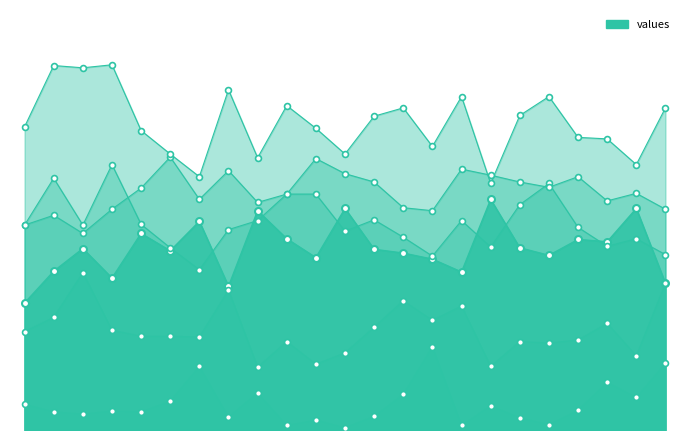

At how many categories does at least one series exceed 17?

23